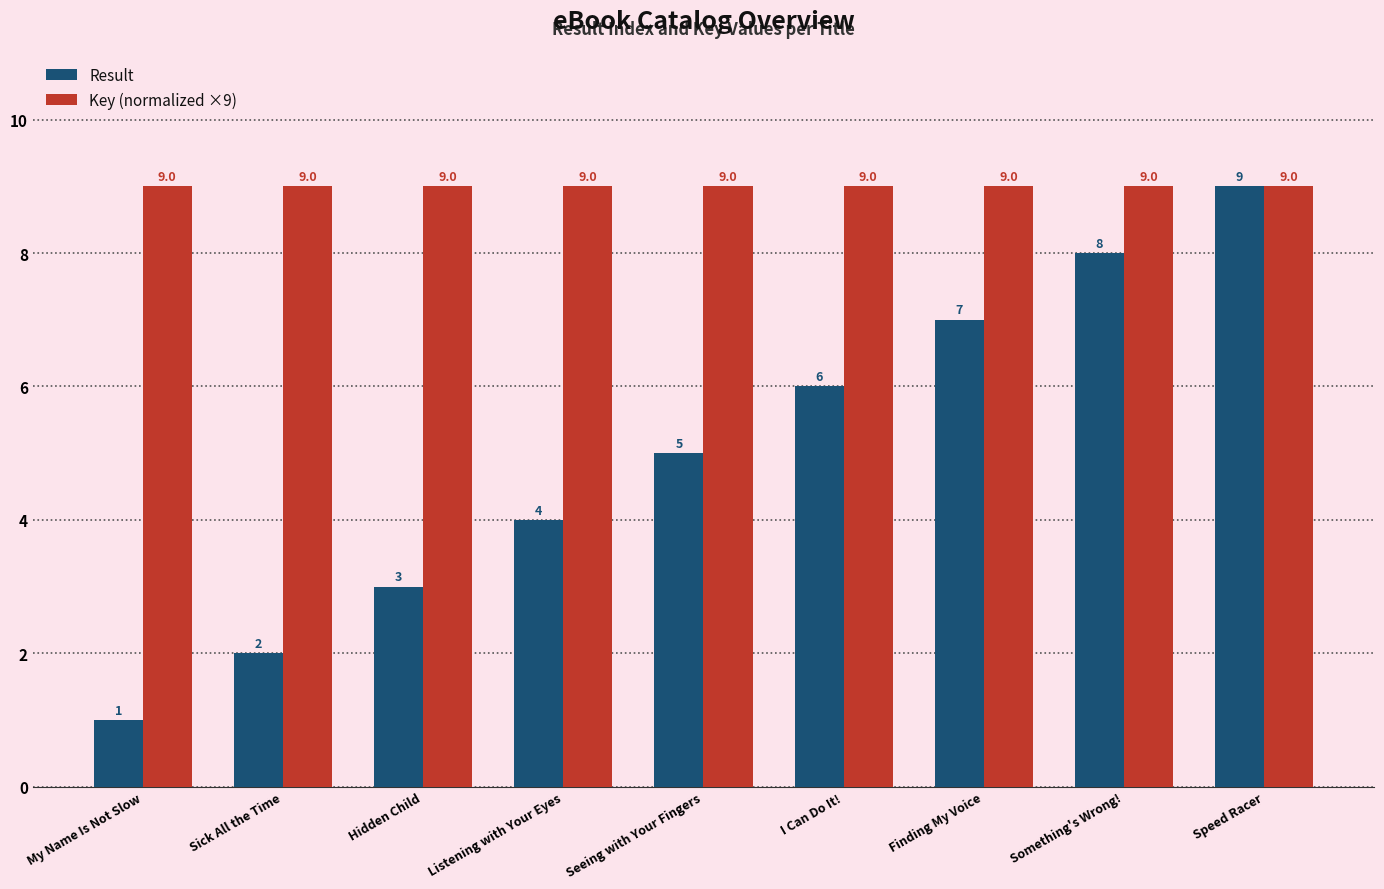

At how many categories does at least one series exceed 7?

9